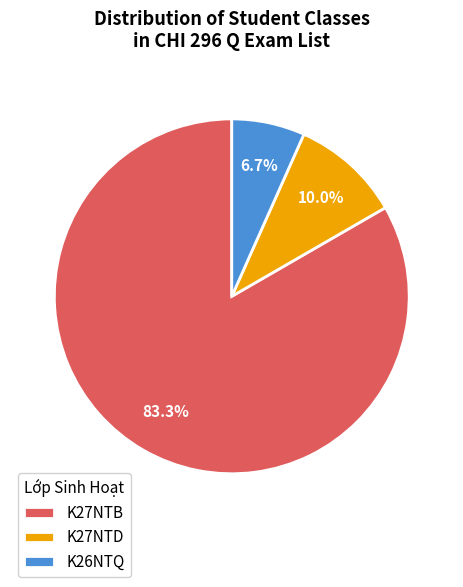

What percentage is NOT represented by K27NTB?

16.7%